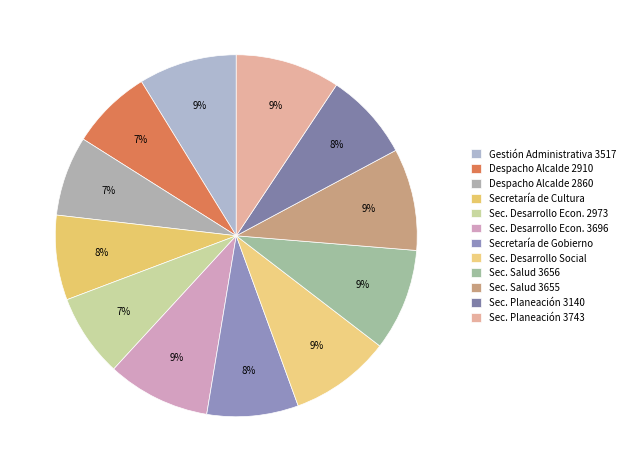

How many segments does this pie chart have?

12